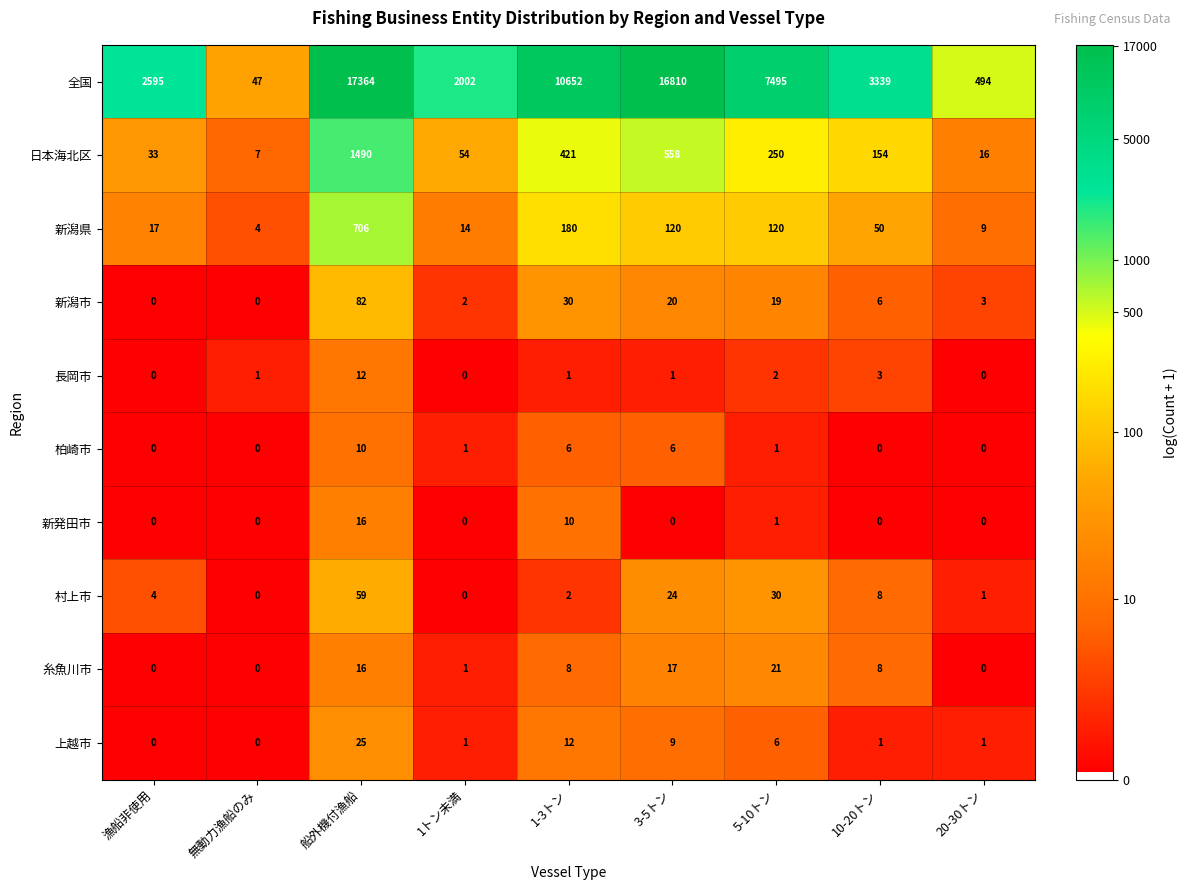

Between 漁船非使用 and 10-20トン, which series saw the biggest shift?

全国